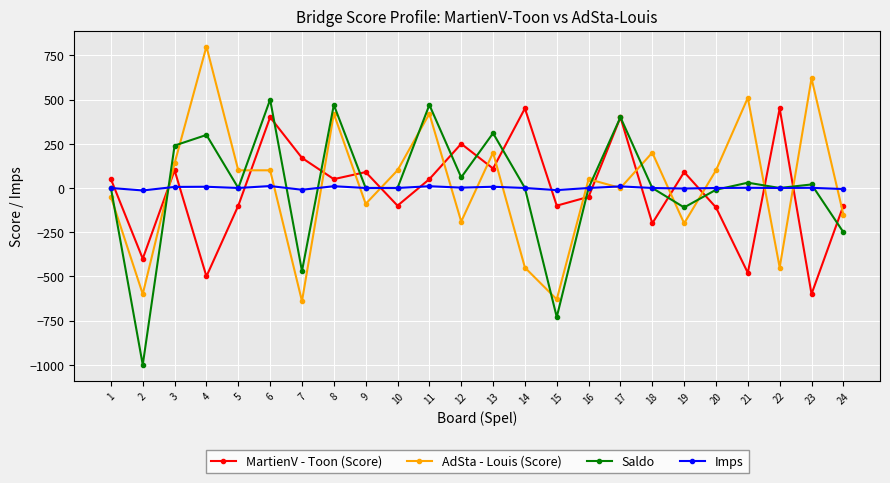

In MartienV - Toon (Score), how many points are higher than both neighbors (excluding endpoints)?

8